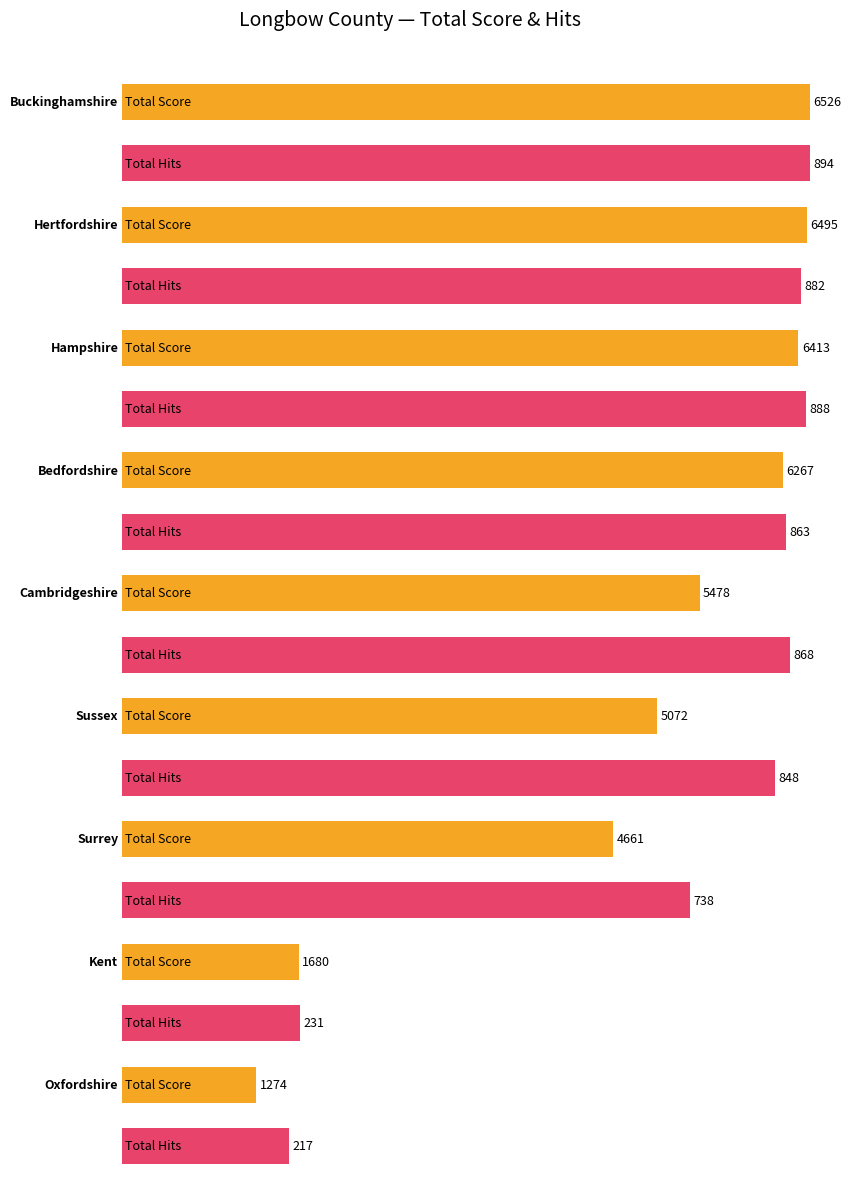

What is the difference between the maximum and second lowest values in the Total Score series?

4846